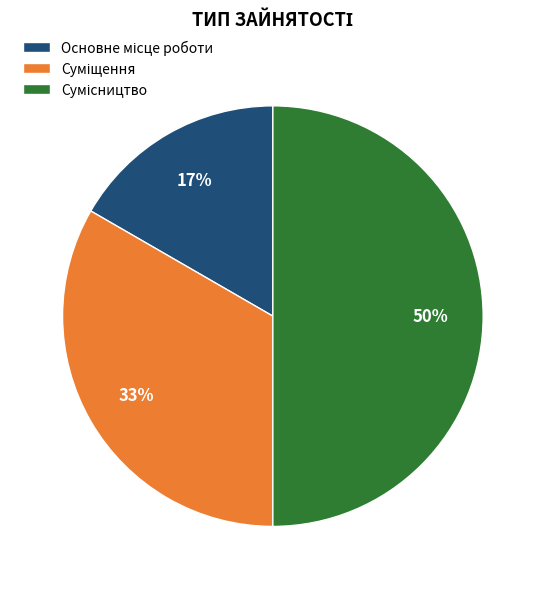

To the nearest percent, what is the average slice percentage?

33%